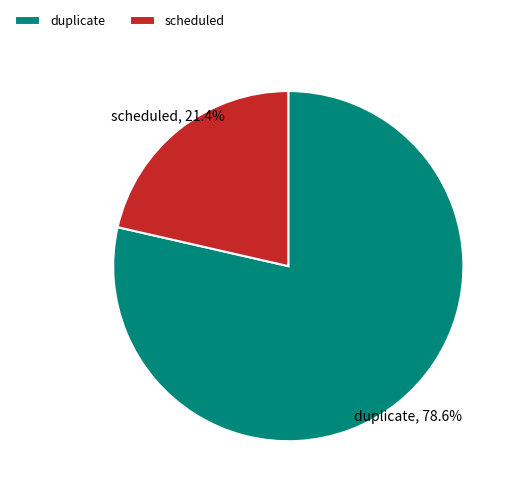

Combined, do duplicate and scheduled account for over 50%?

Yes